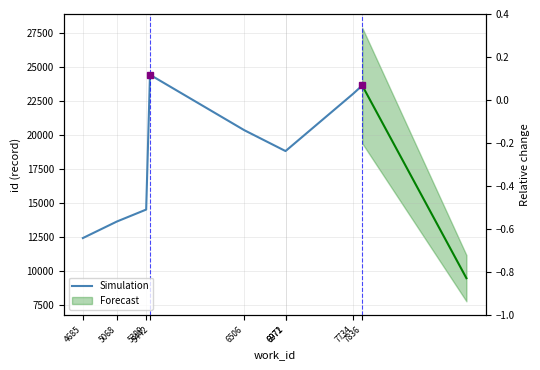

What is the maximum value shown in the chart?

24402